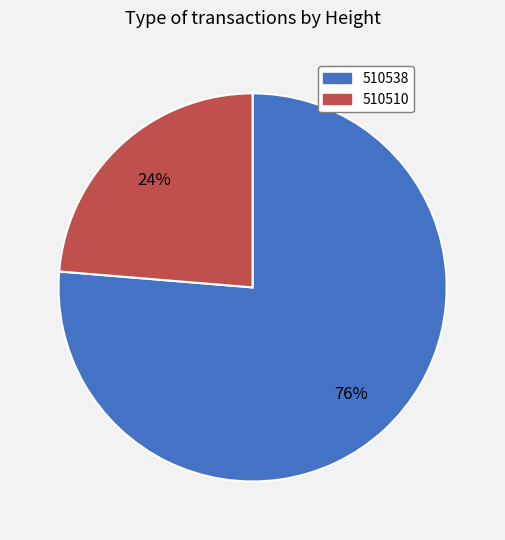

Between 510510 and 510538, which is larger?

510538